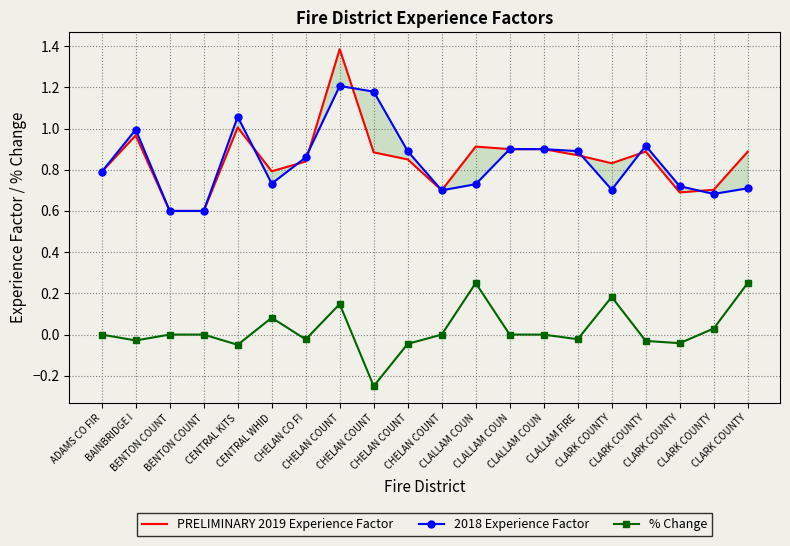

Which series has the largest total across all categories?

PRELIMINARY 2019 Experience Factor